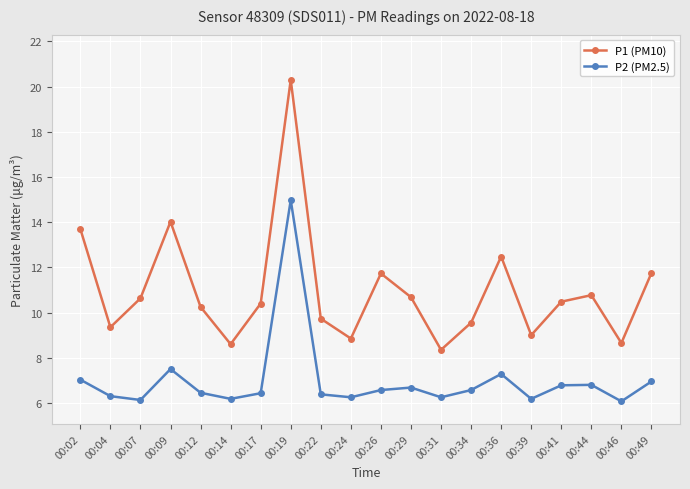

True or false: P1 (PM10) has a value of 17.3 at 00:12.

False